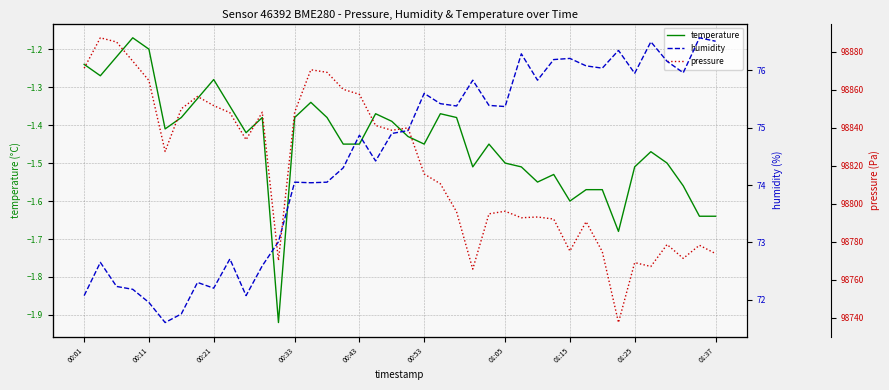

True or false: humidity and temperature intersect in this chart.

False